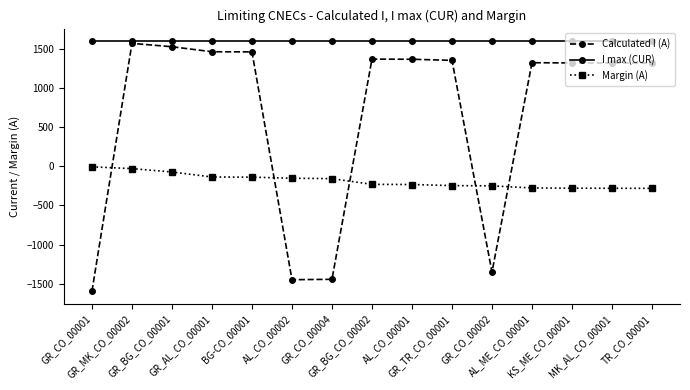

What is the difference between the Calculated I (A) values at GR_CO_00004 and BG-CO_00001?

2905